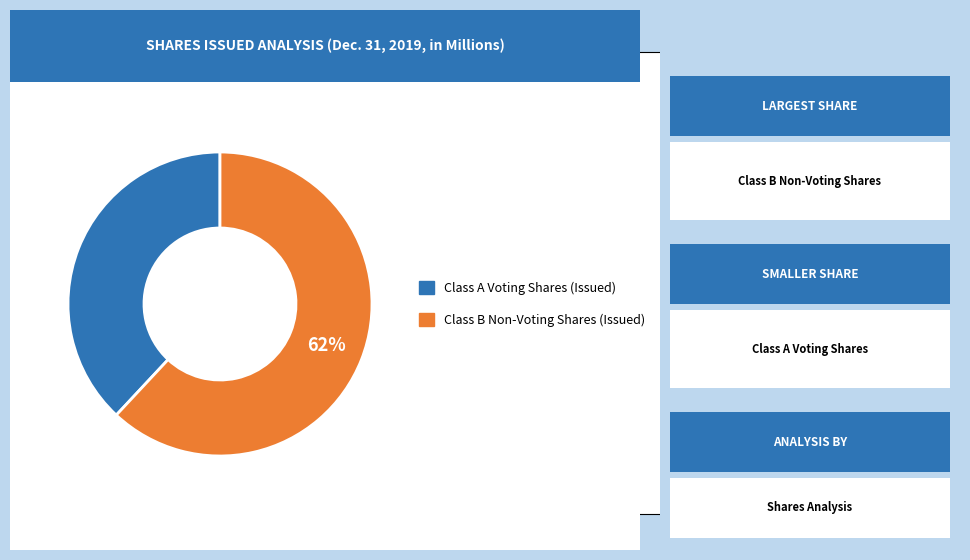

How many segments does this pie chart have?

2